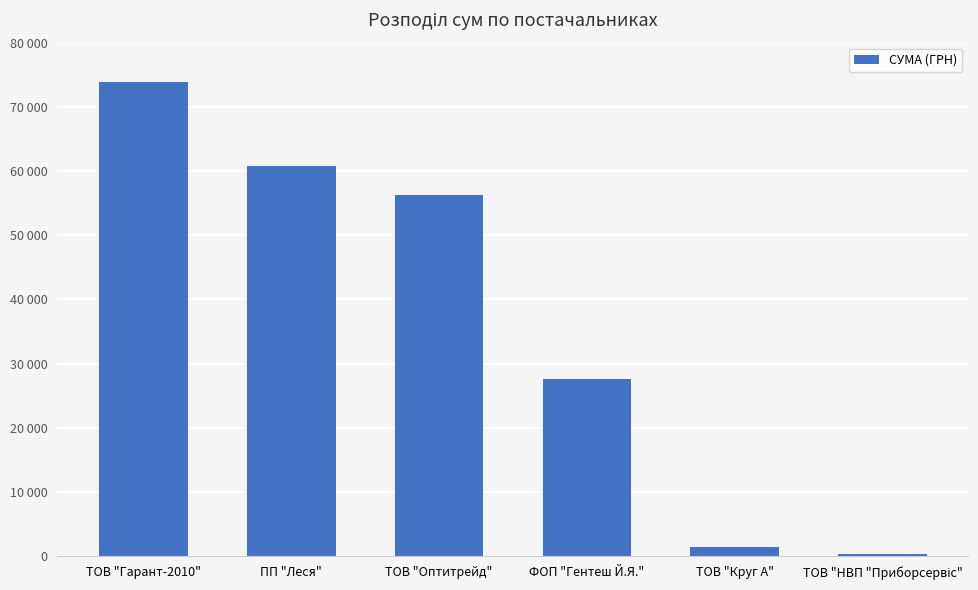

Are the bars horizontal?

No